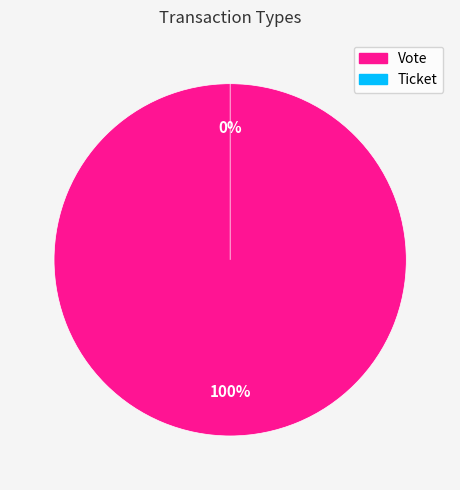

Does any single category account for the majority?

Yes